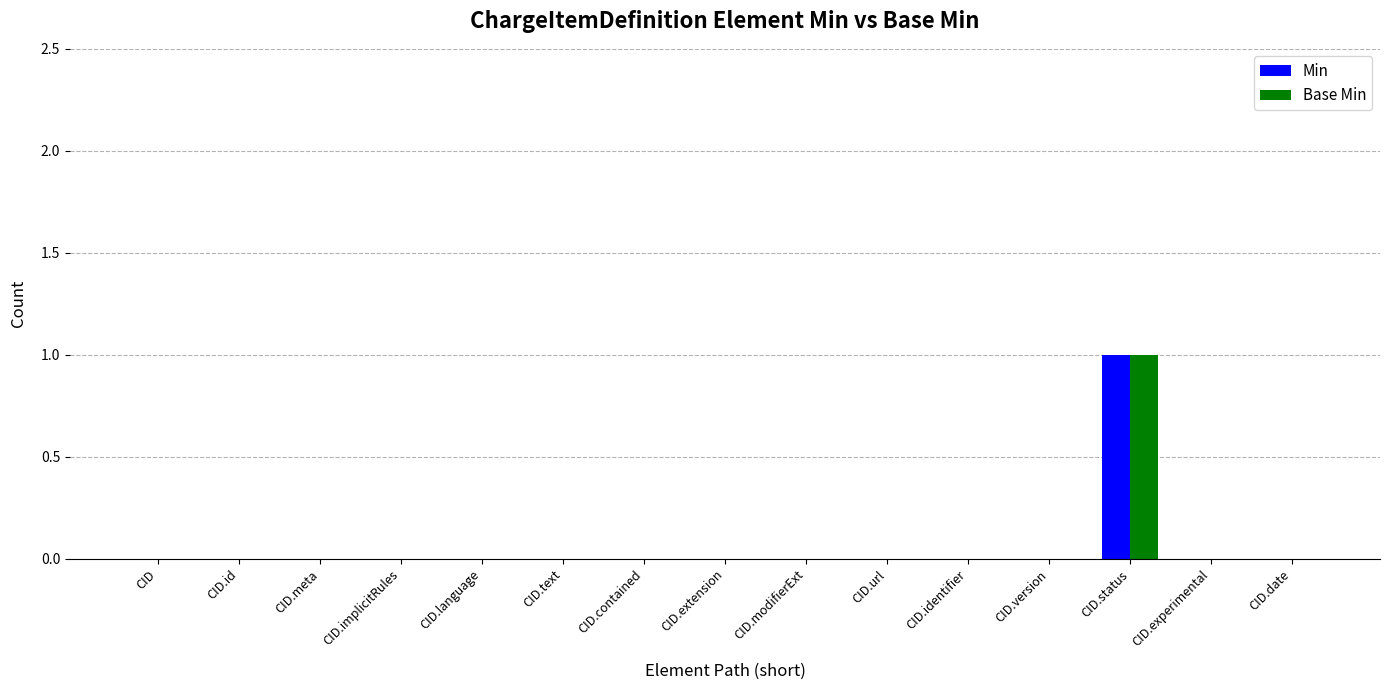

Reading right to left, list all the values displayed in this chart.

Min: 0	0	1	0	0	0	0	0	0	0	0	0	0	0	0
Base Min: 0	0	1	0	0	0	0	0	0	0	0	0	0	0	0